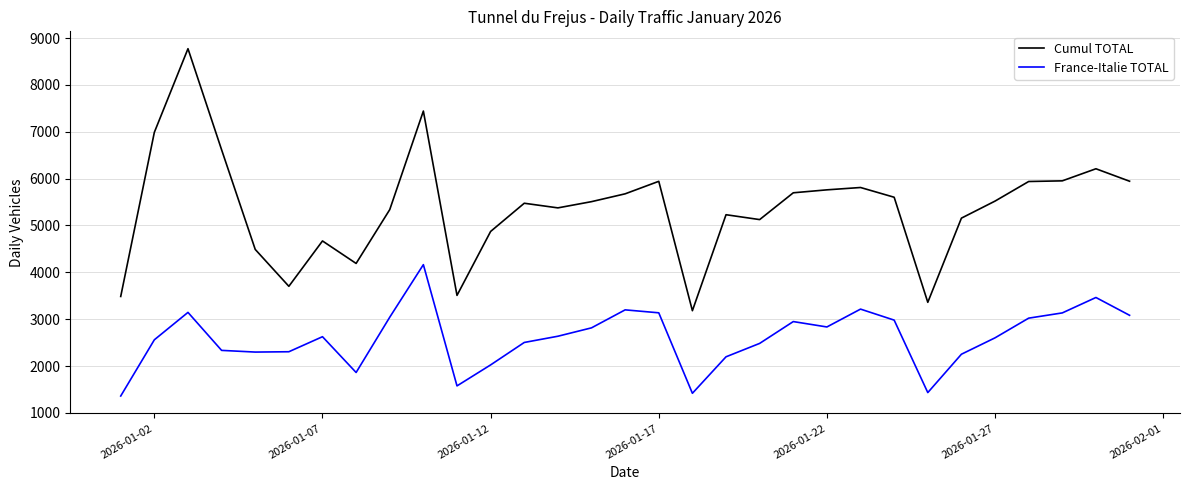

True or false: Cumul TOTAL and France-Italie TOTAL cross at least once.

False